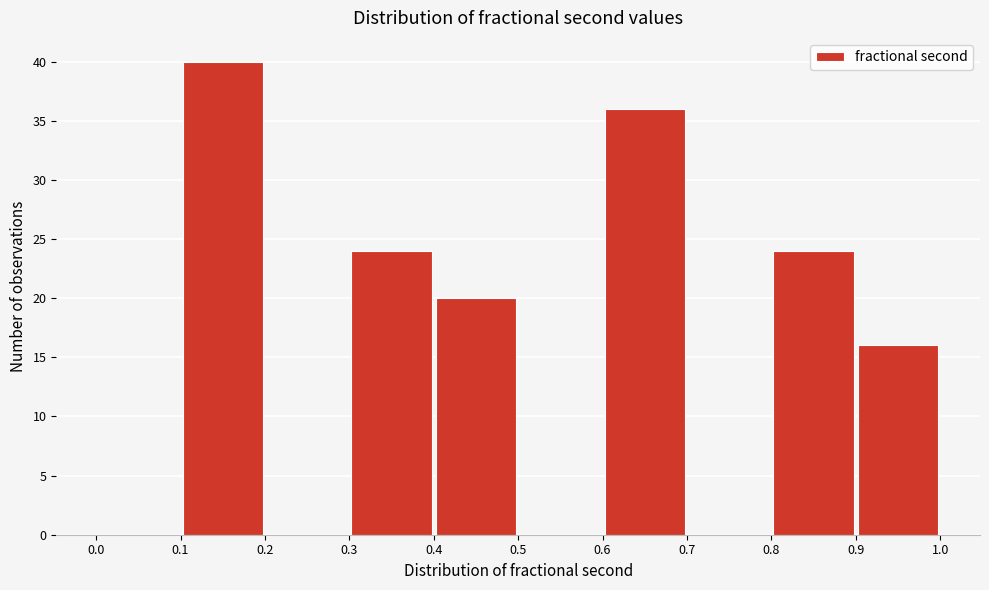

Reading left to right, transcribe this chart: for each bar, give the range it covers on the x-axis and its height. The values are not printed on the chart, so give them approximately, as read against the axis.

0.0 to 0.1: 0
0.1 to 0.2: 40
0.2 to 0.3: 0
0.3 to 0.4: 24
0.4 to 0.5: 20
0.5 to 0.6: 0
0.6 to 0.7: 36
0.7 to 0.8: 0
0.8 to 0.9: 24
0.9 to 1.0: 16